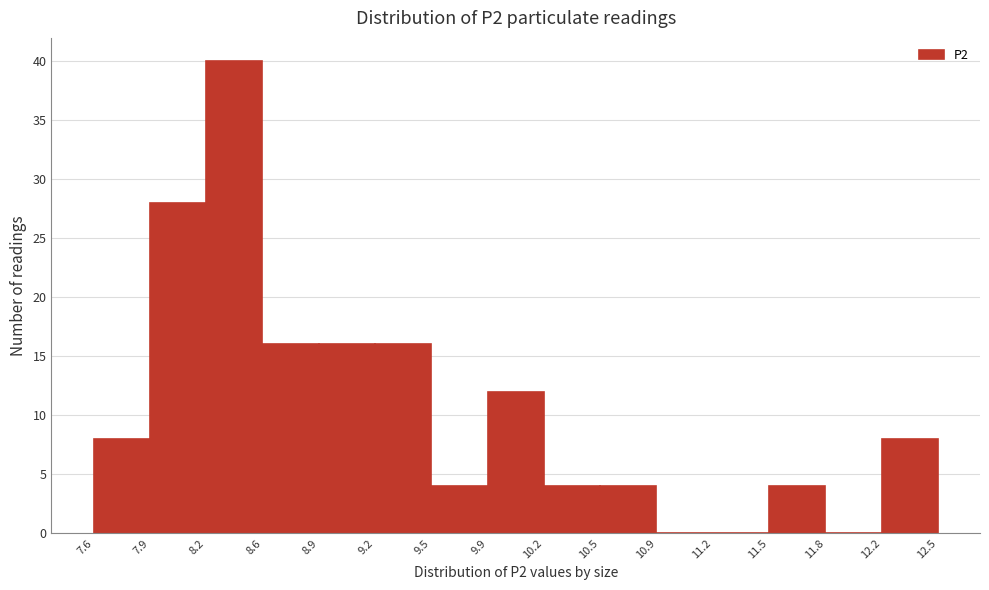

Reading left to right, list every bar in this chart as the range it spans on the x-axis followed by its height. The values are not printed on the chart, so give them approximately, as read against the axis.

7.6 to 7.9: 8
7.9 to 8.2: 28
8.2 to 8.6: 40
8.6 to 8.9: 16
8.9 to 9.2: 16
9.2 to 9.5: 16
9.5 to 9.9: 4
9.9 to 10.2: 12
10.2 to 10.5: 4
10.5 to 10.9: 4
10.9 to 11.2: 0
11.2 to 11.5: 0
11.5 to 11.8: 4
11.8 to 12.2: 0
12.2 to 12.5: 8